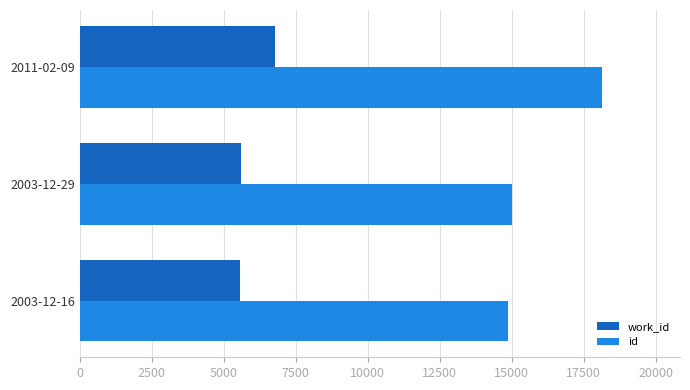

What is the difference between the highest and lowest values at 2011-02-09?

11326